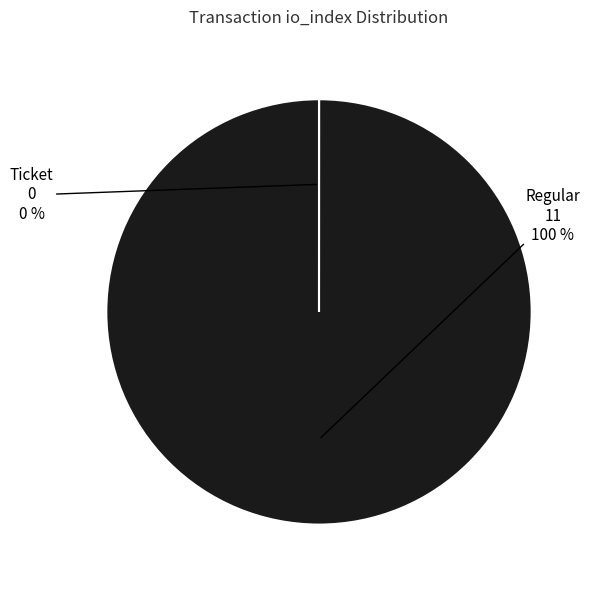

Does any single category account for the majority?

Yes